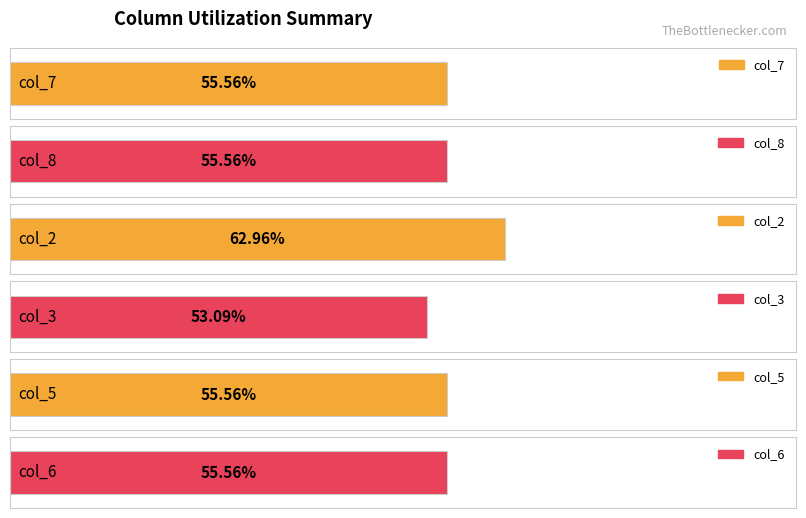

The value of col_3 at 4 is 2. True or false?

False